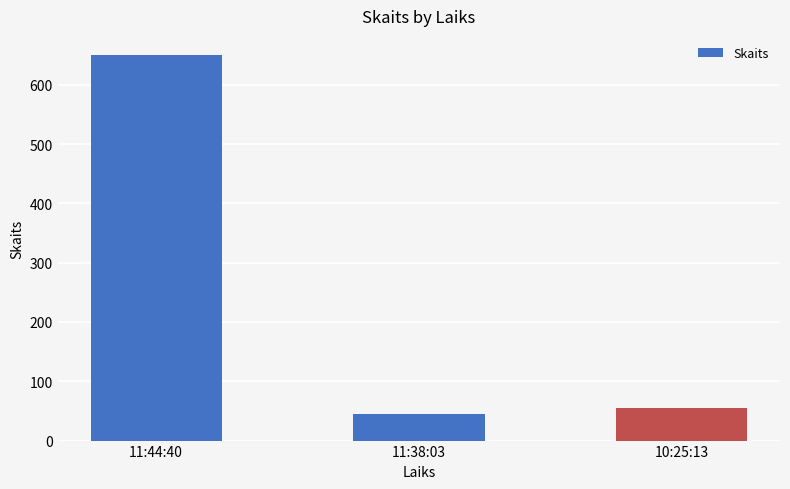

Which category has the lowest value across all series?

11:38:03